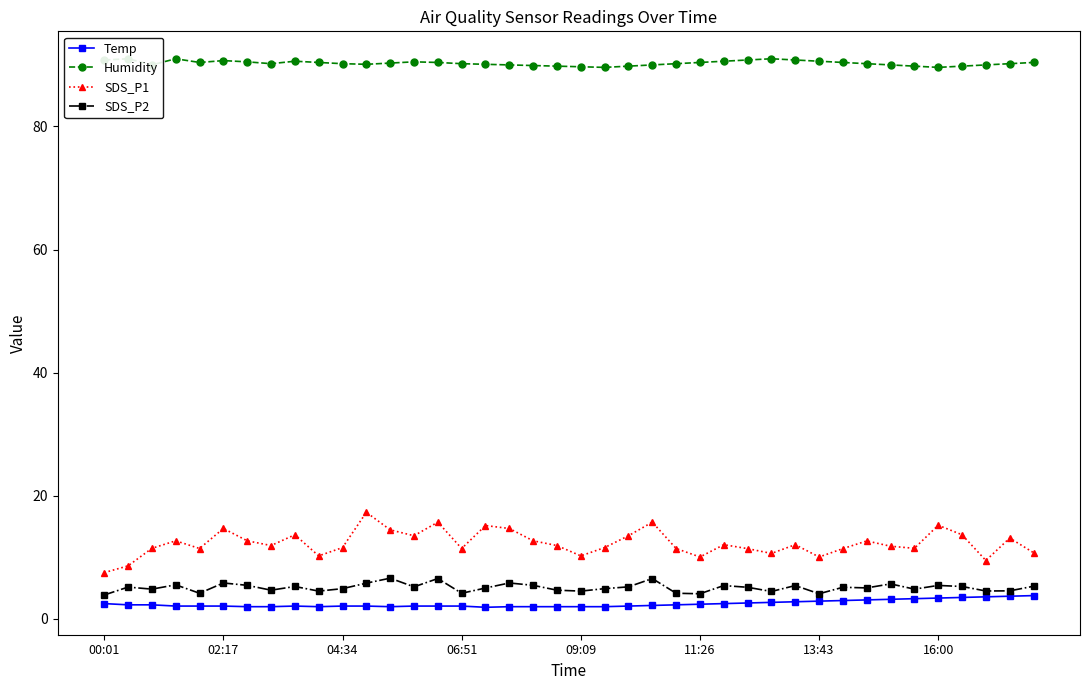

True or false: Humidity and Temp cross at least once.

False